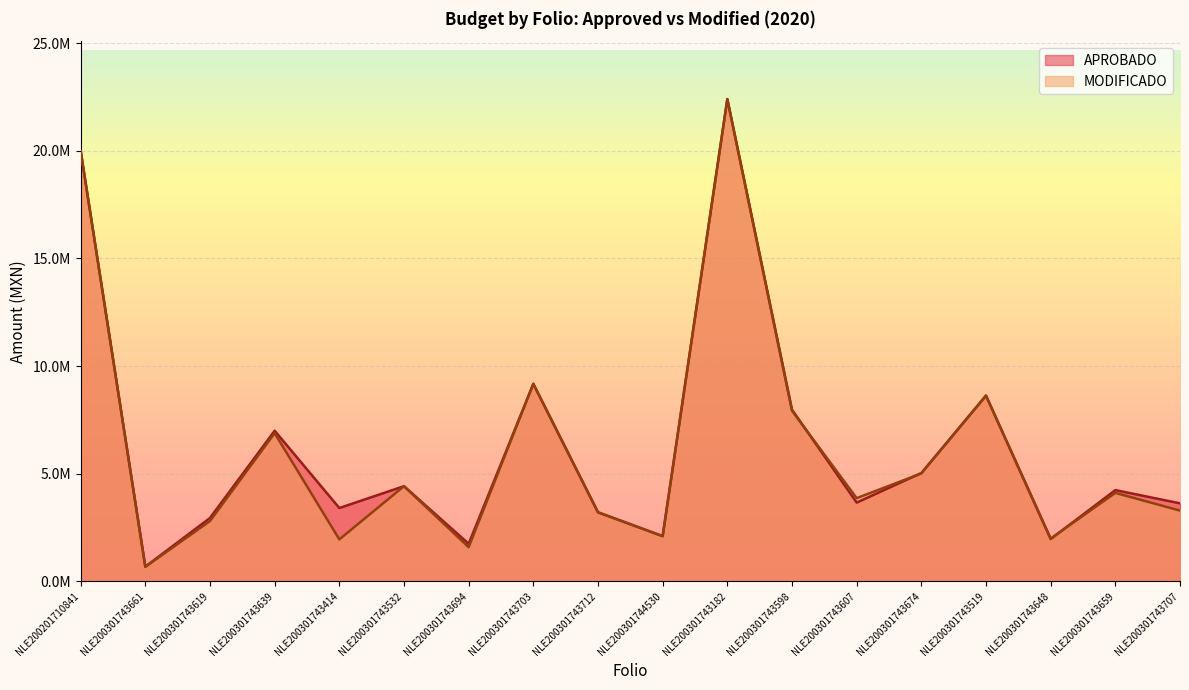

Does the chart display data point markers on the line(s)?

No